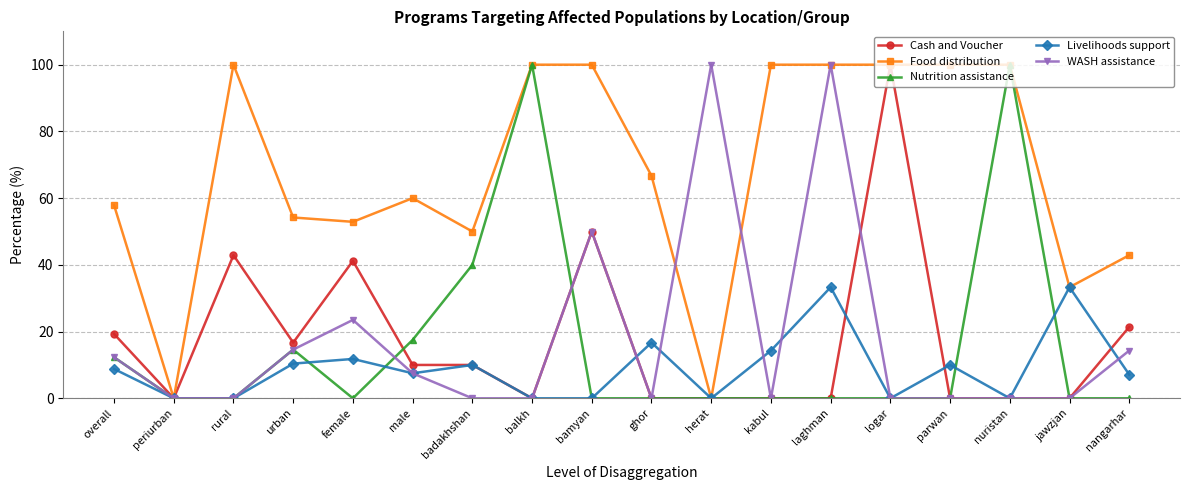

What is the spread (max minus min) of values at nangarhar?

42.9